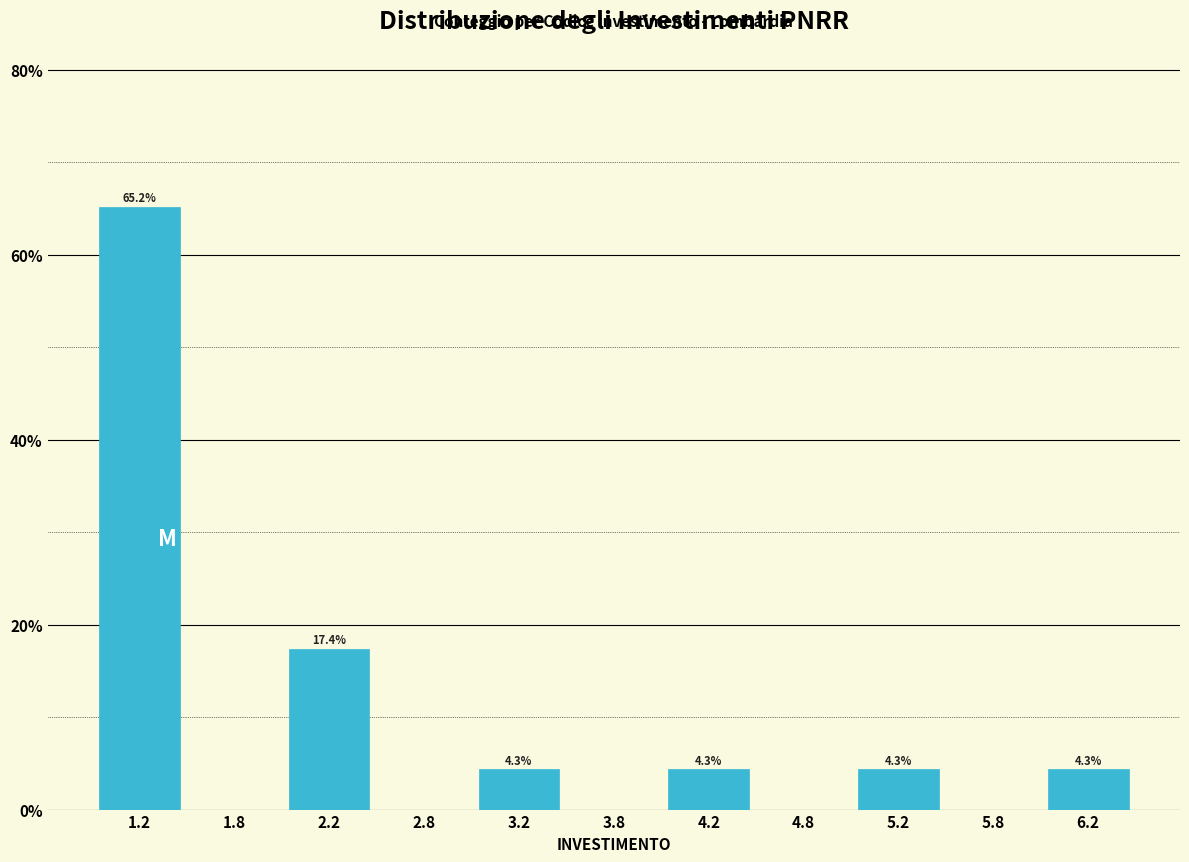

Over which range of the x-axis is the bar tallest?

1.0 to 1.5